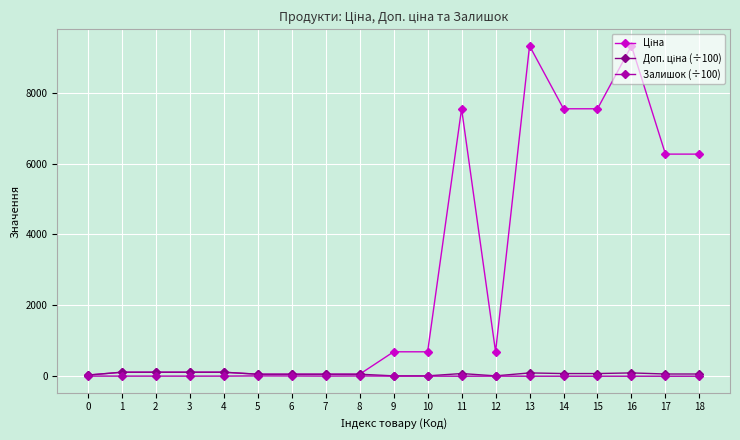

What is the greatest value displayed?

9321.4